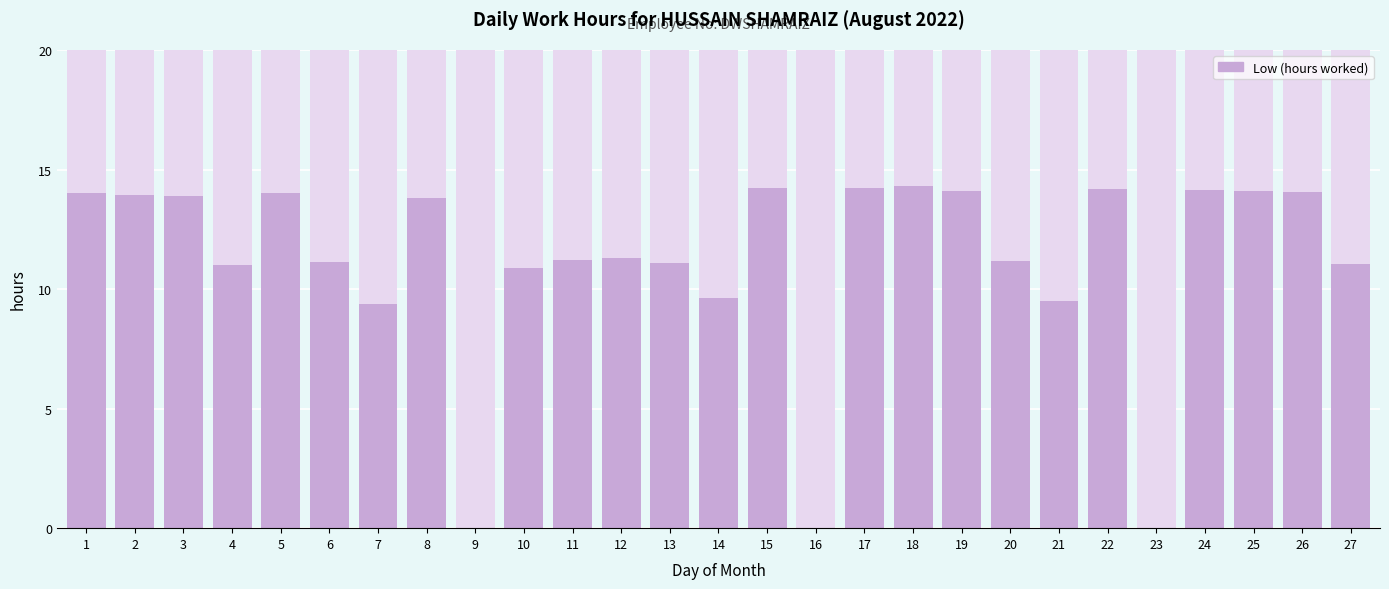

What is the value of the 7th bar from the left?

9.4